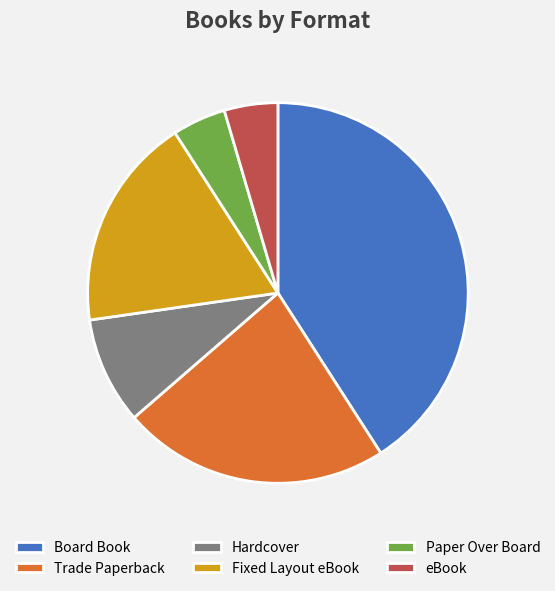

Is there a majority slice in this chart?

No